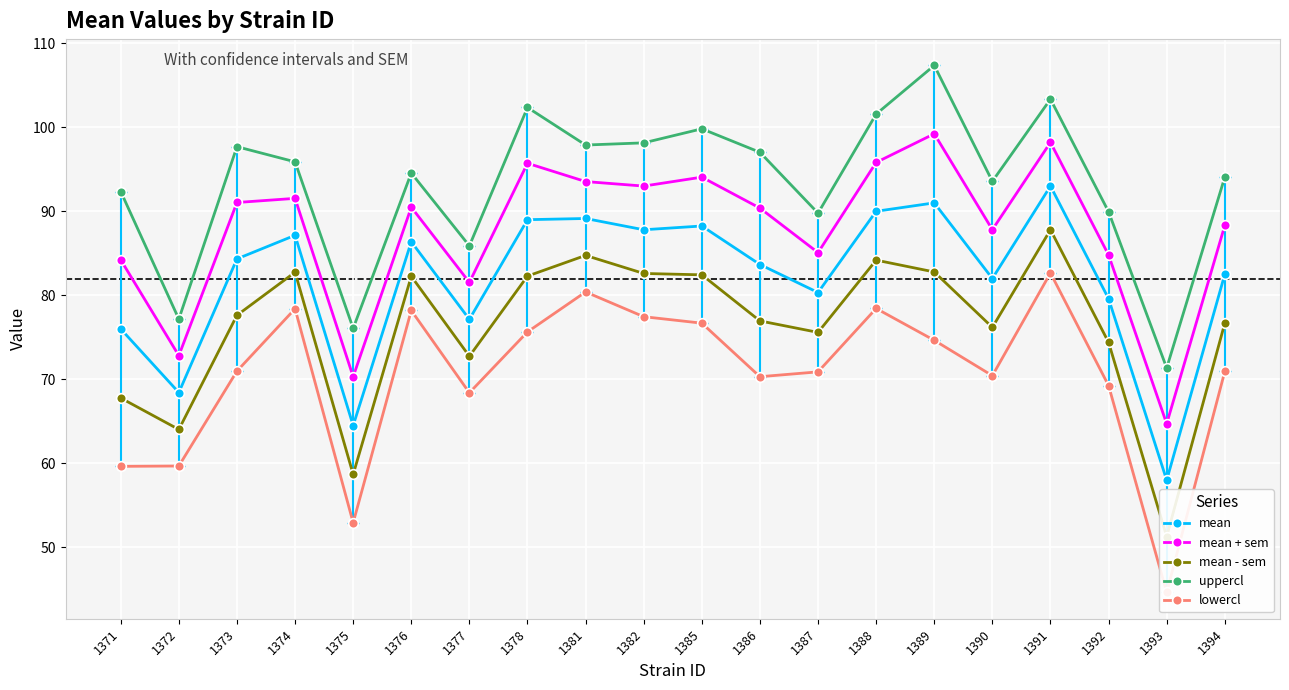

True or false: mean + sem has a value of 52.7 at 1381.

False